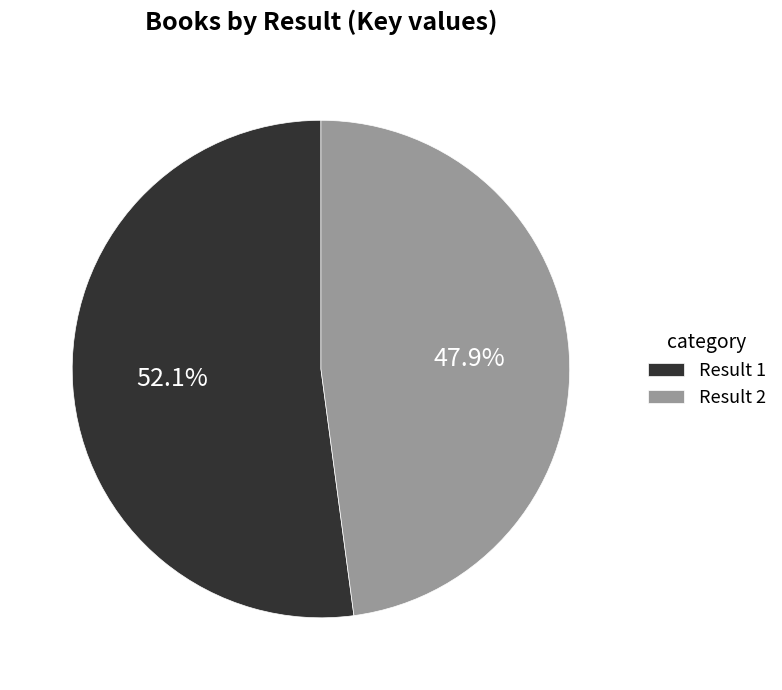

Which has a higher value, Result 2 or Result 1?

Result 1